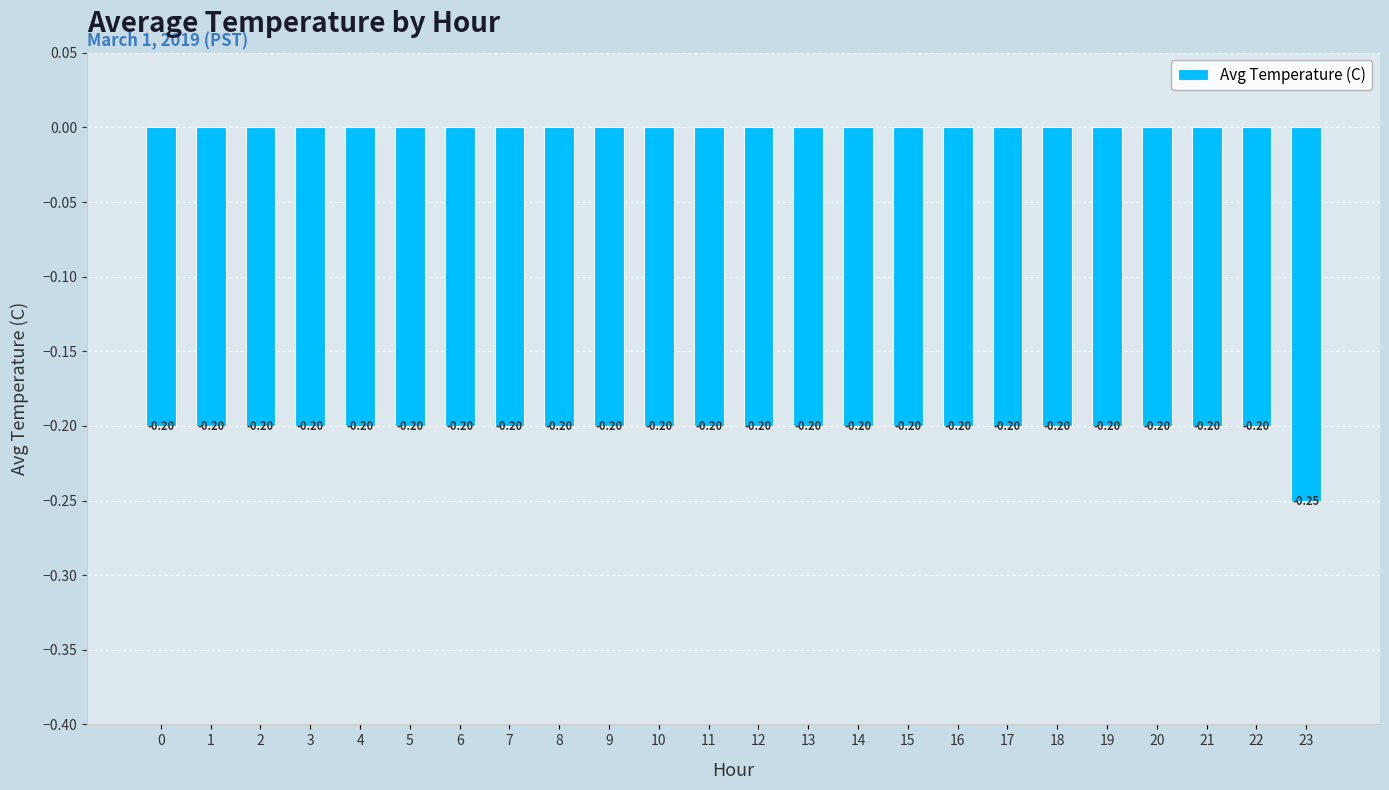

What is the maximum value shown in the chart?

-0.2